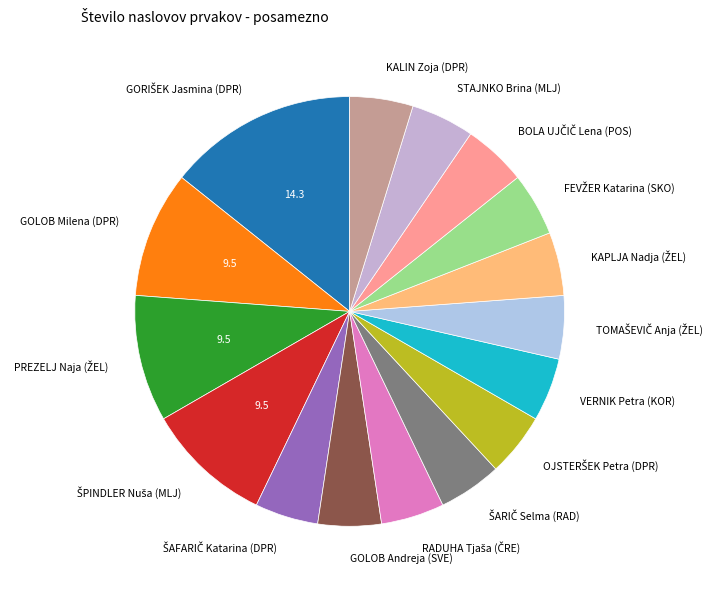

Is there a majority slice in this chart?

No